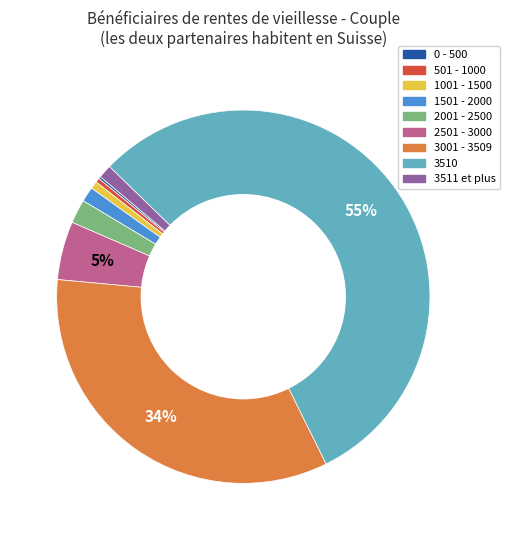

Which category has the biggest portion of the pie?

3510